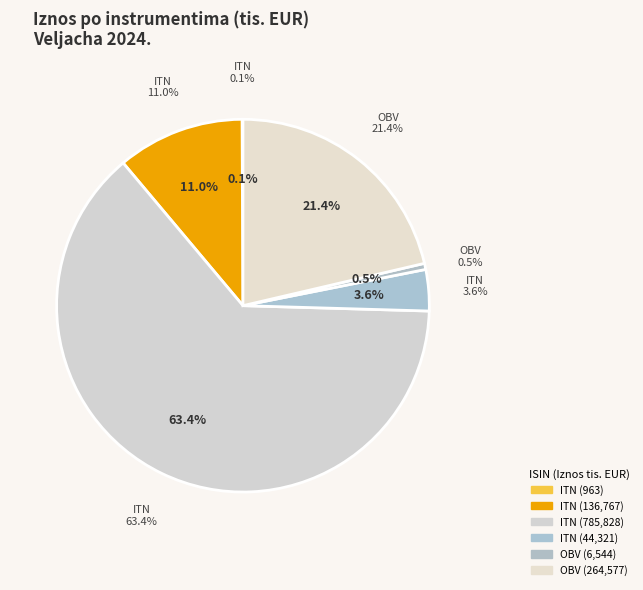

Do HRRHMFT418B5 and HRRHMFT416B9 together represent more than half of the pie?

Yes